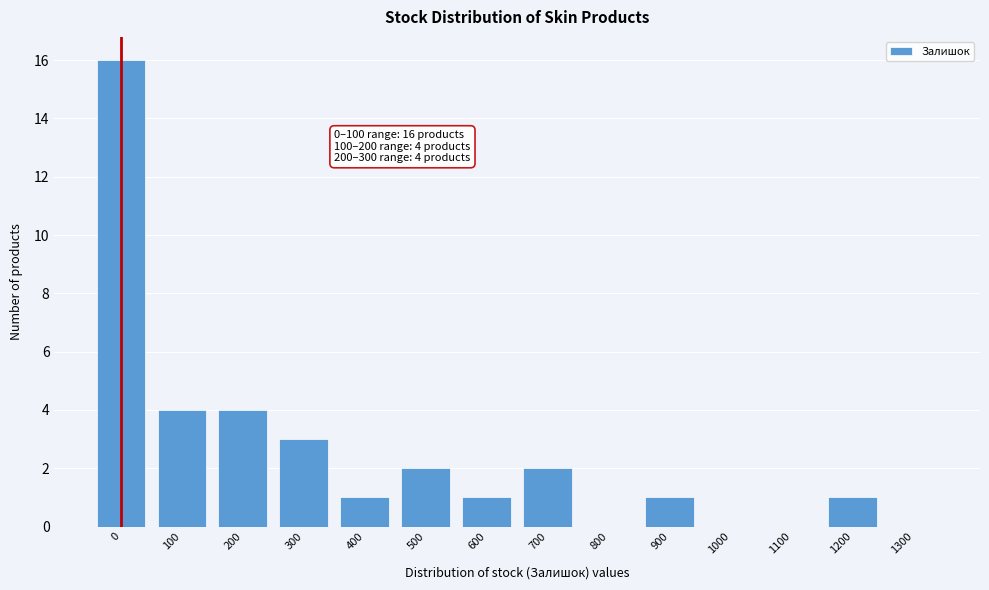

Reading left to right, list all the values displayed in this chart.

0=16	100=4	200=4	300=3	400=1	500=2	600=1	700=2	800=0	900=1	1000=0	1100=0	1200=1	1300=0